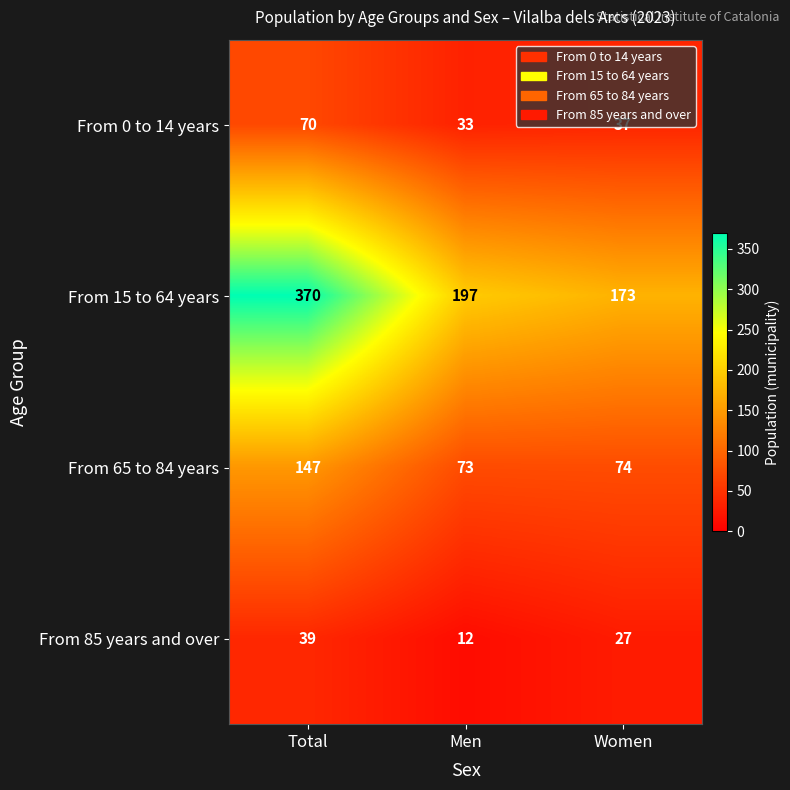

What is the difference between the maximum and minimum values in the From 65 to 84 years series?

74